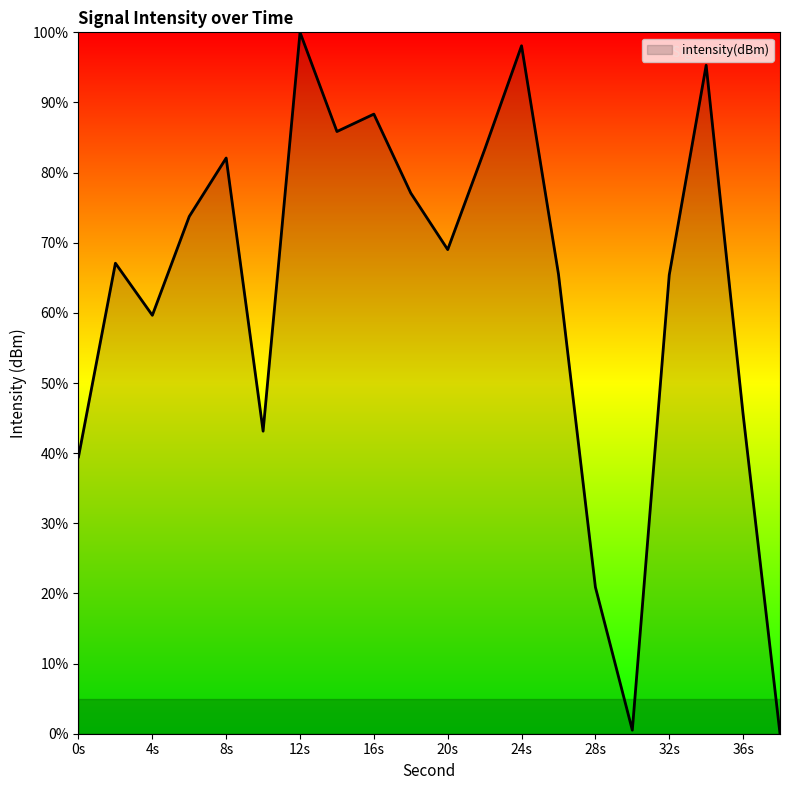

What is the maximum value shown in the chart?

100.0